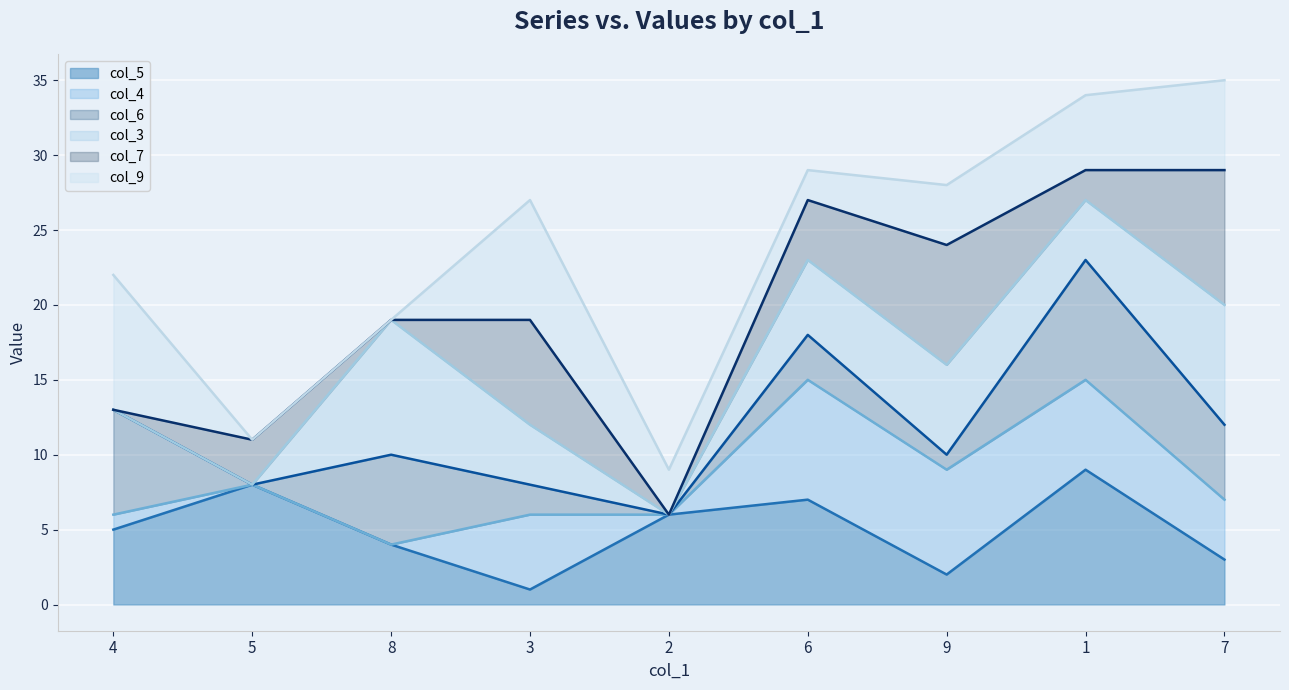

True or false: col_7 line and col_4 line intersect in this chart.

False